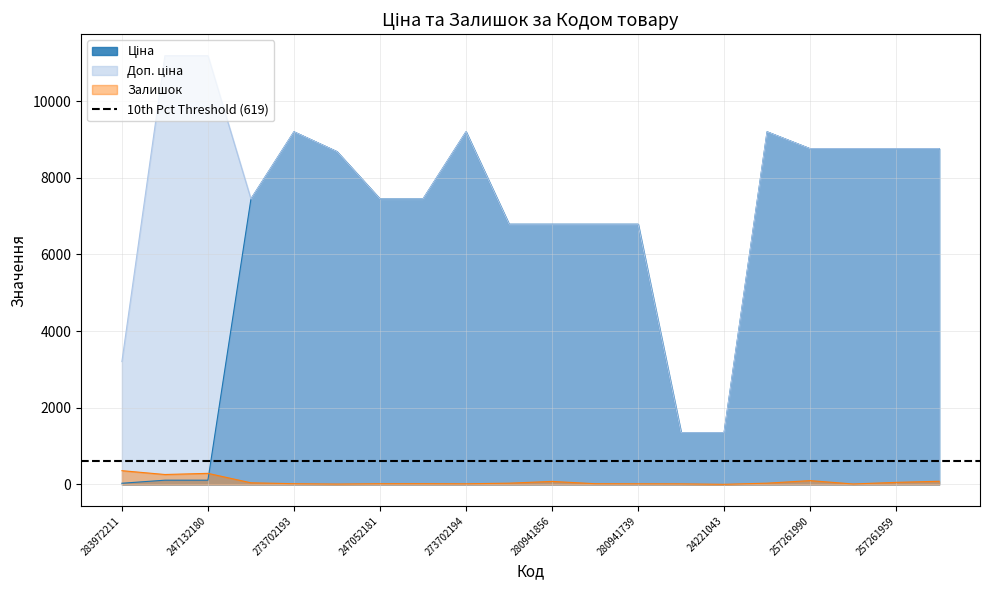

Which series has the largest range (max minus min)?

Доп. ціна